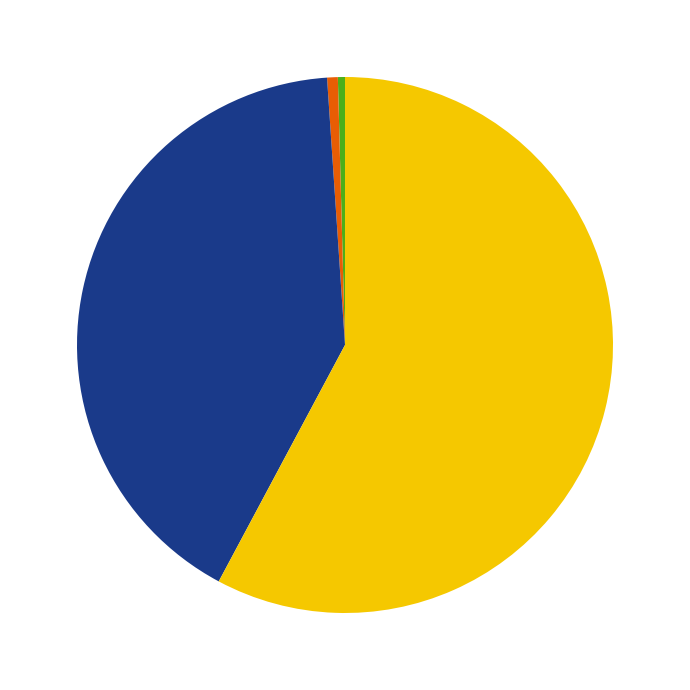

Is there any slice that represents more than half of the pie?

Yes